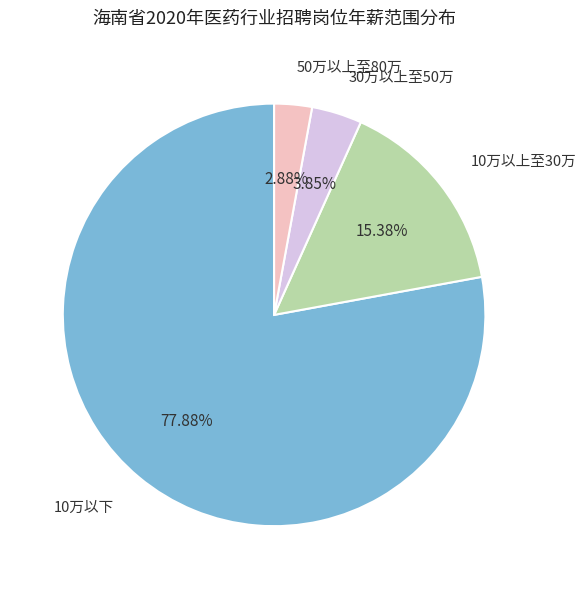

Combined, do 10万以下 and 10万以上至30万 account for over 50%?

Yes